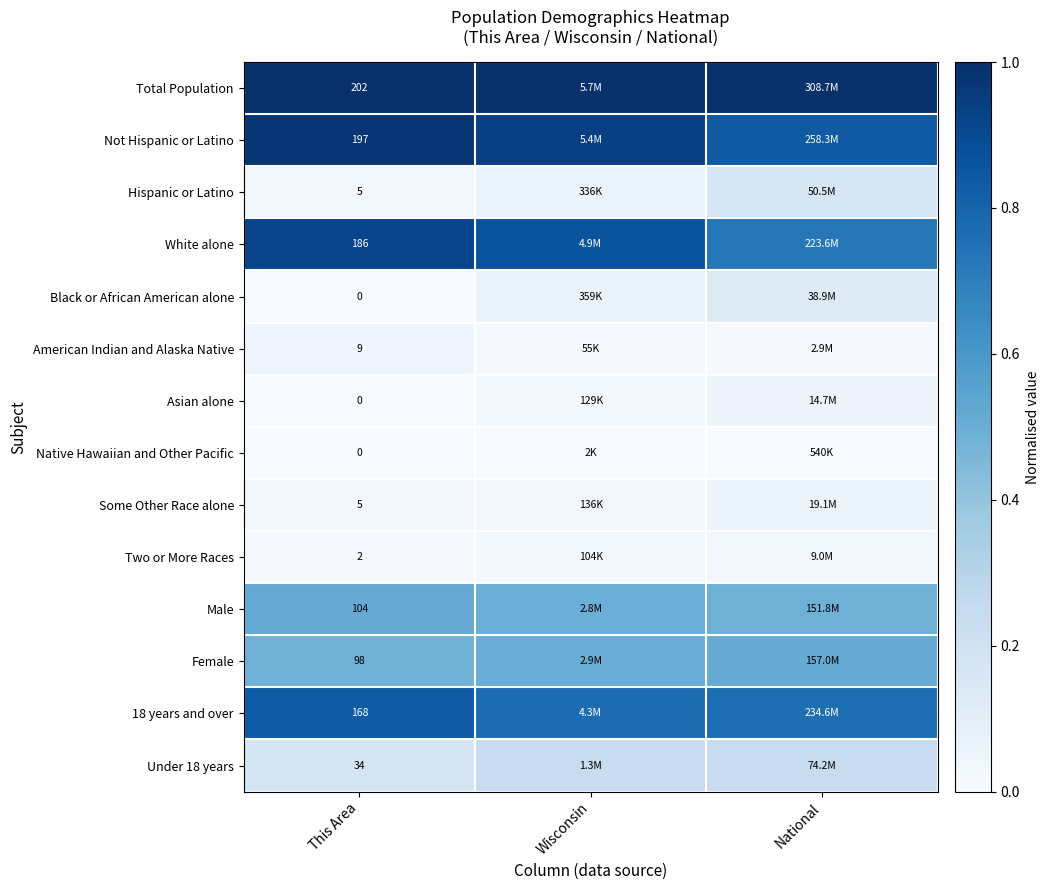

At which category is the sum across all series the highest?

This Area